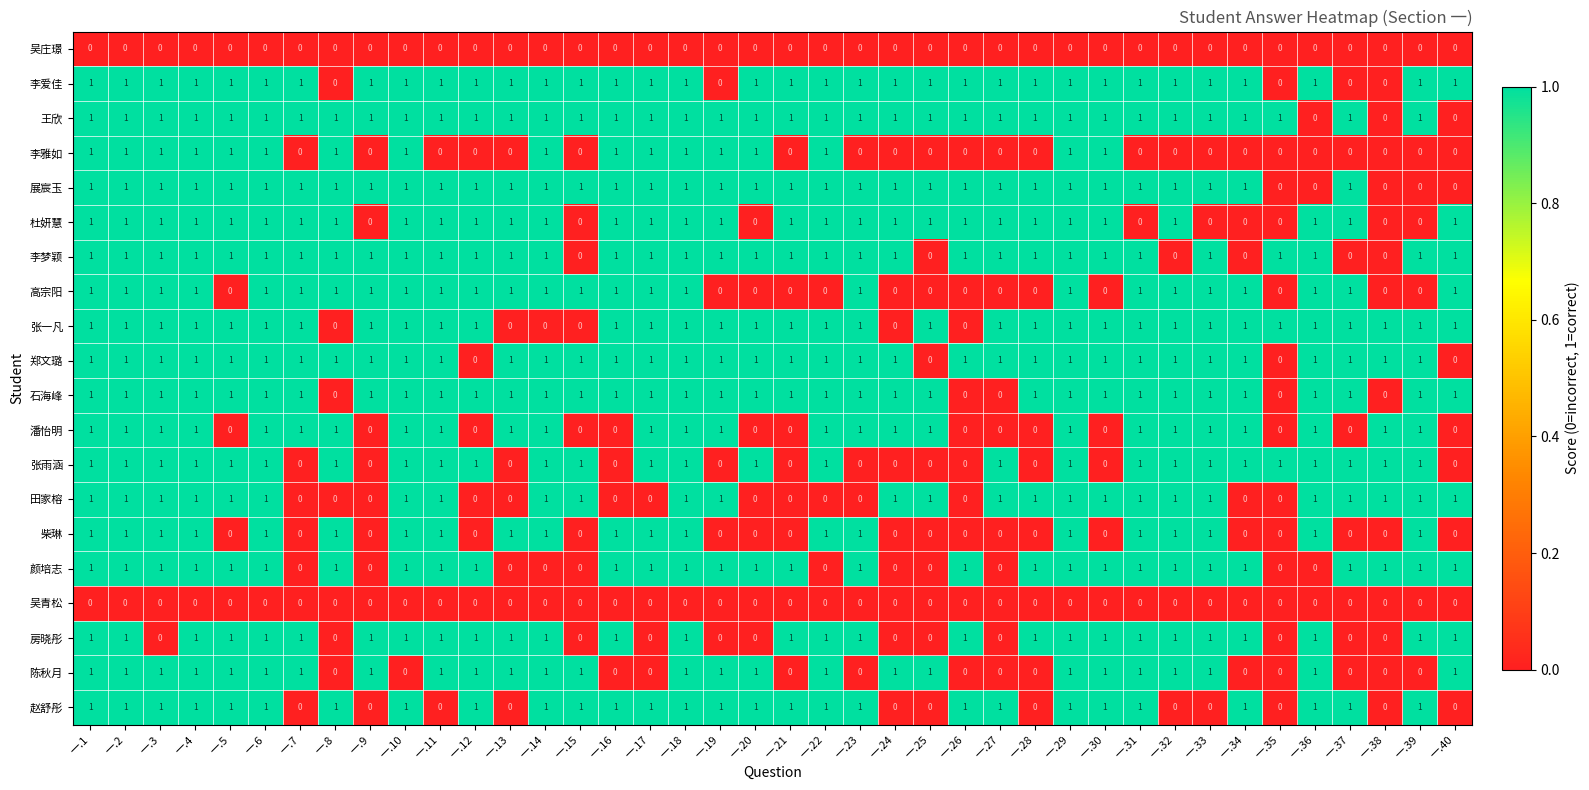

What is the total value across all series at 一.11?

16